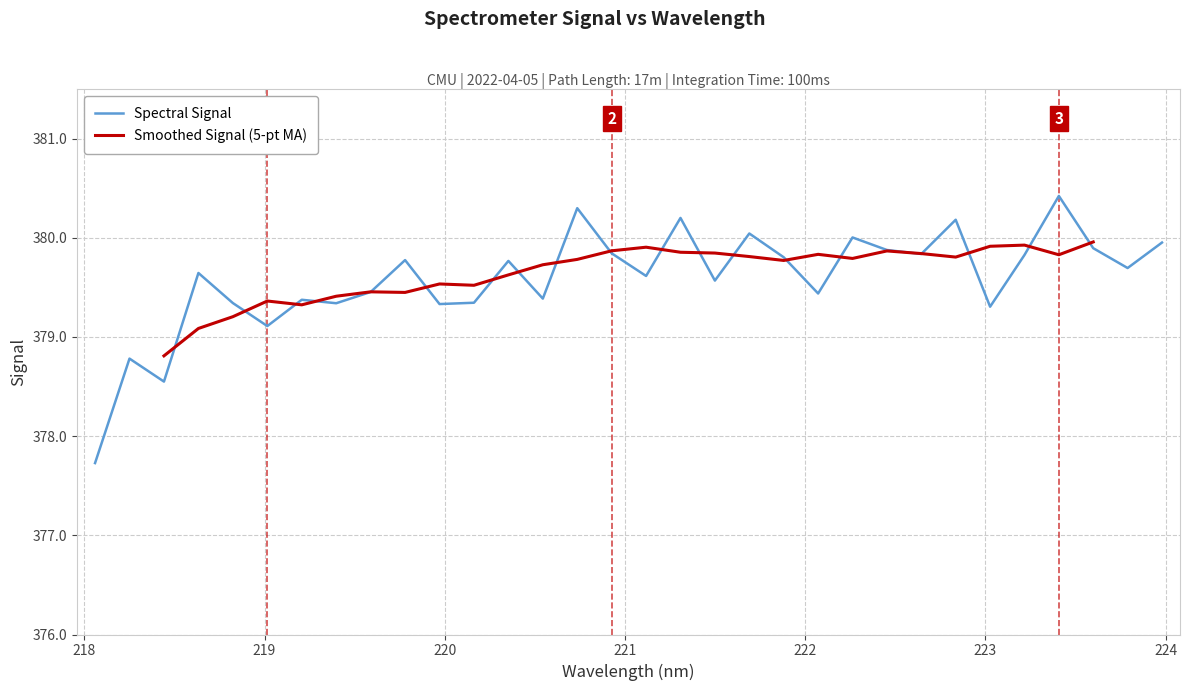

At which category does the chart reach its peak across all series?

223.408